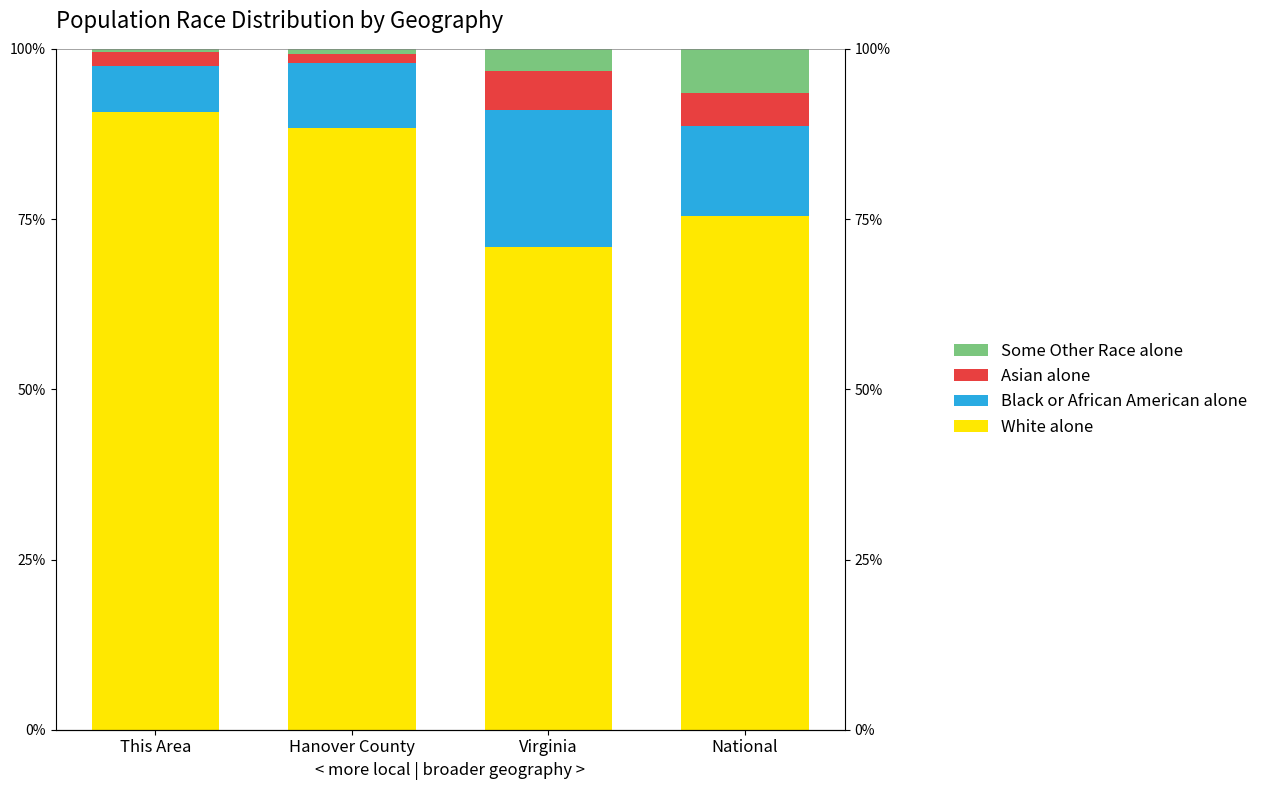

Rank the series by their maximum value, from highest to lowest.

White alone, Black or African American alone, Some Other Race alone, Asian alone